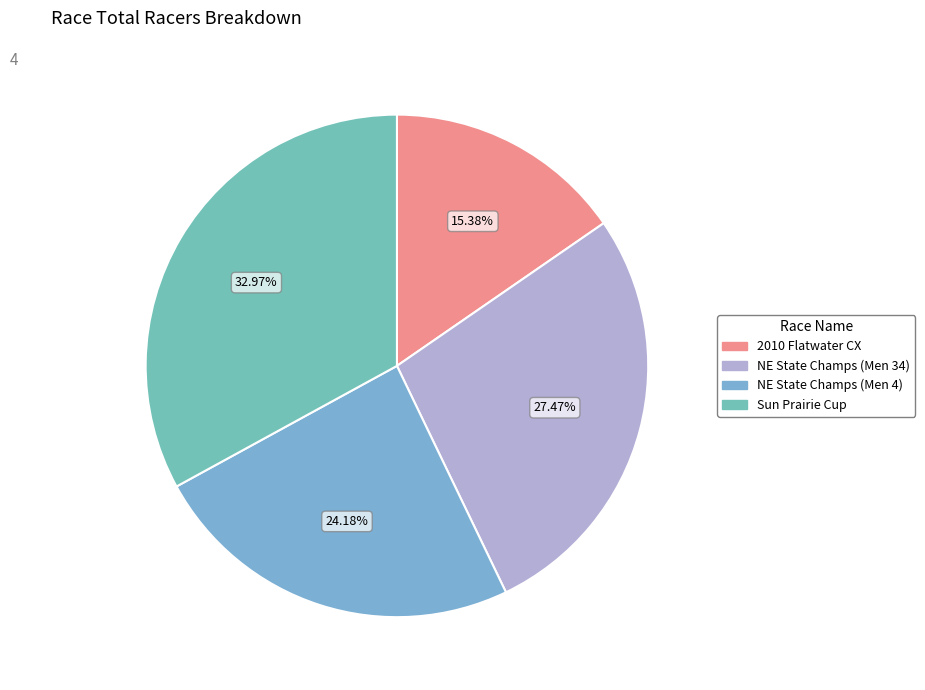

Which slice is the smallest?

2010 Flatwater Cyclocross